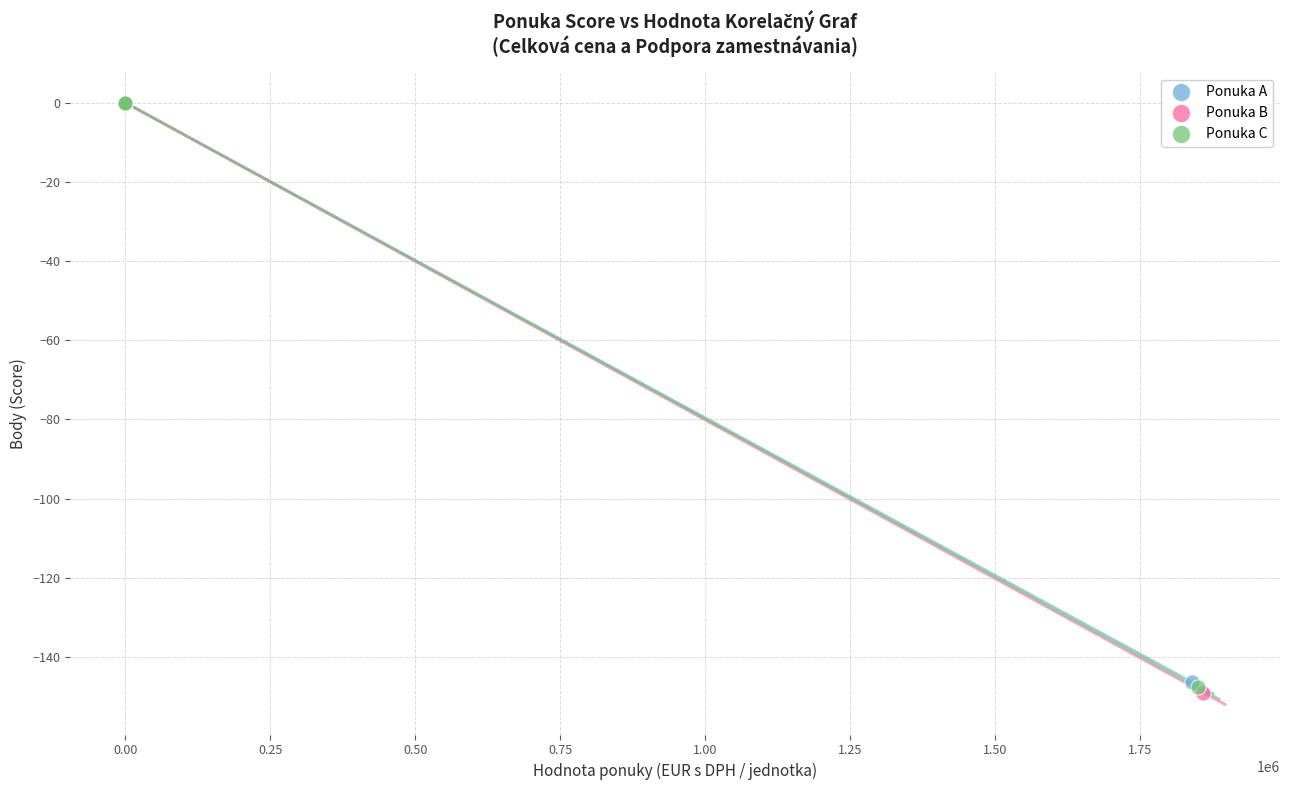

Which series has the largest Y range (max minus min)?

Ponuka B